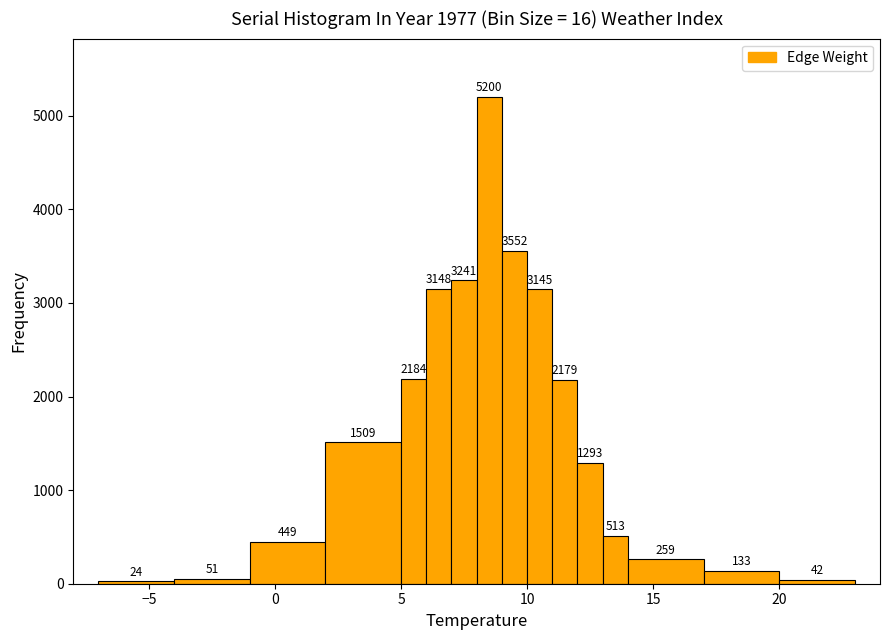

Around what value on the x-axis is the tallest bar? Give the approximate position of its centre, as read against the axis.

8.5